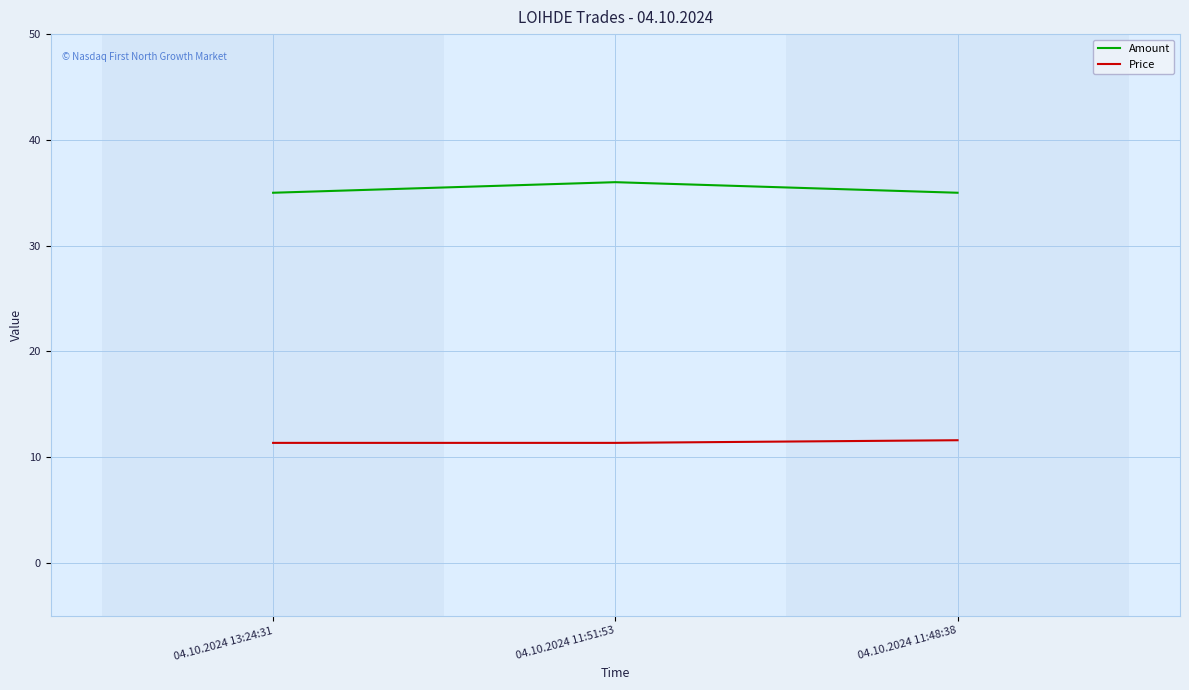

How many categories are shown in the chart?

3